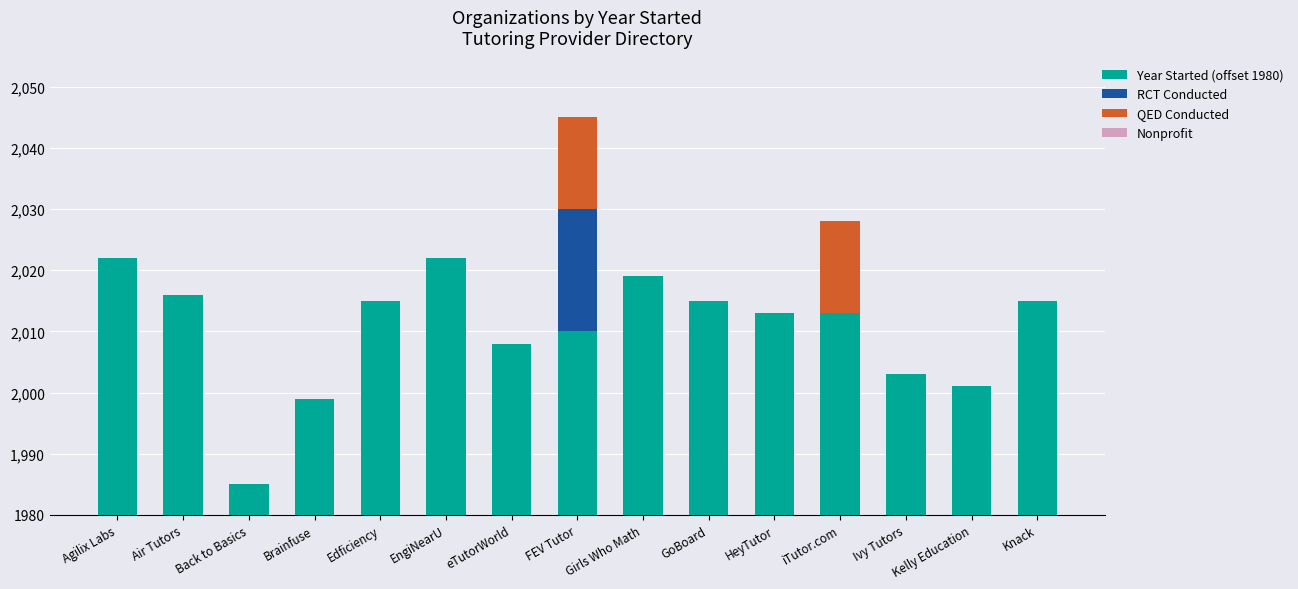

Rank the series by their maximum value, from highest to lowest.

Year Started (offset 1980), RCT Conducted, QED Conducted, Nonprofit